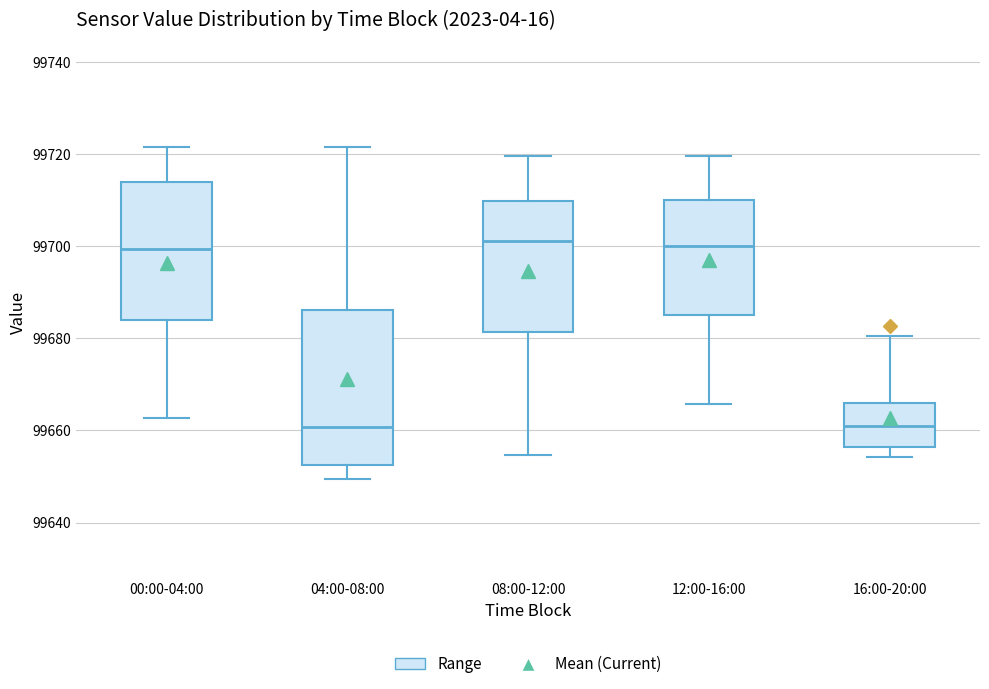

Reading left to right, transcribe this box plot: for each box, give where its median line is, the range the box spans, and where its two whiskers end, as read against the y-axis. The values are not printed on the chart, so give them approximately, as read against the axis.

00:00-04:00: median 99700, box 99684 to 99714, whiskers 99662 to 99722
04:00-08:00: median 99660, box 99652 to 99686, whiskers 99650 to 99722
08:00-12:00: median 99702, box 99682 to 99710, whiskers 99654 to 99720
12:00-16:00: median 99700, box 99686 to 99710, whiskers 99666 to 99720
16:00-20:00: median 99660, box 99656 to 99666, whiskers 99654 to 99680